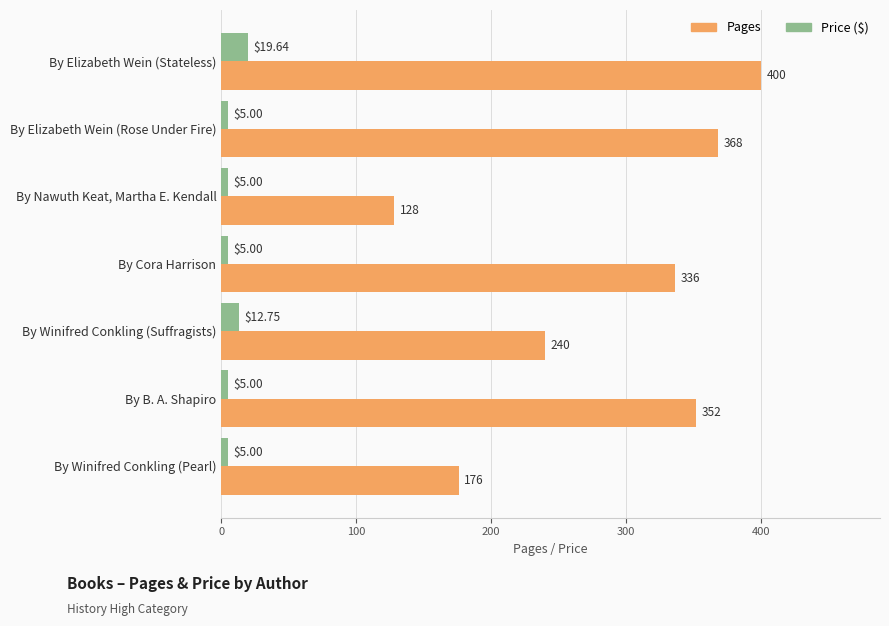

What is the smallest value displayed?

5.0